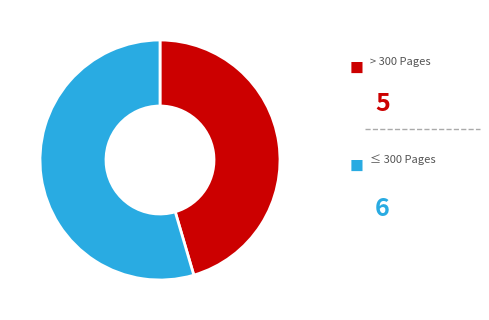

How many slices are in this pie chart?

2